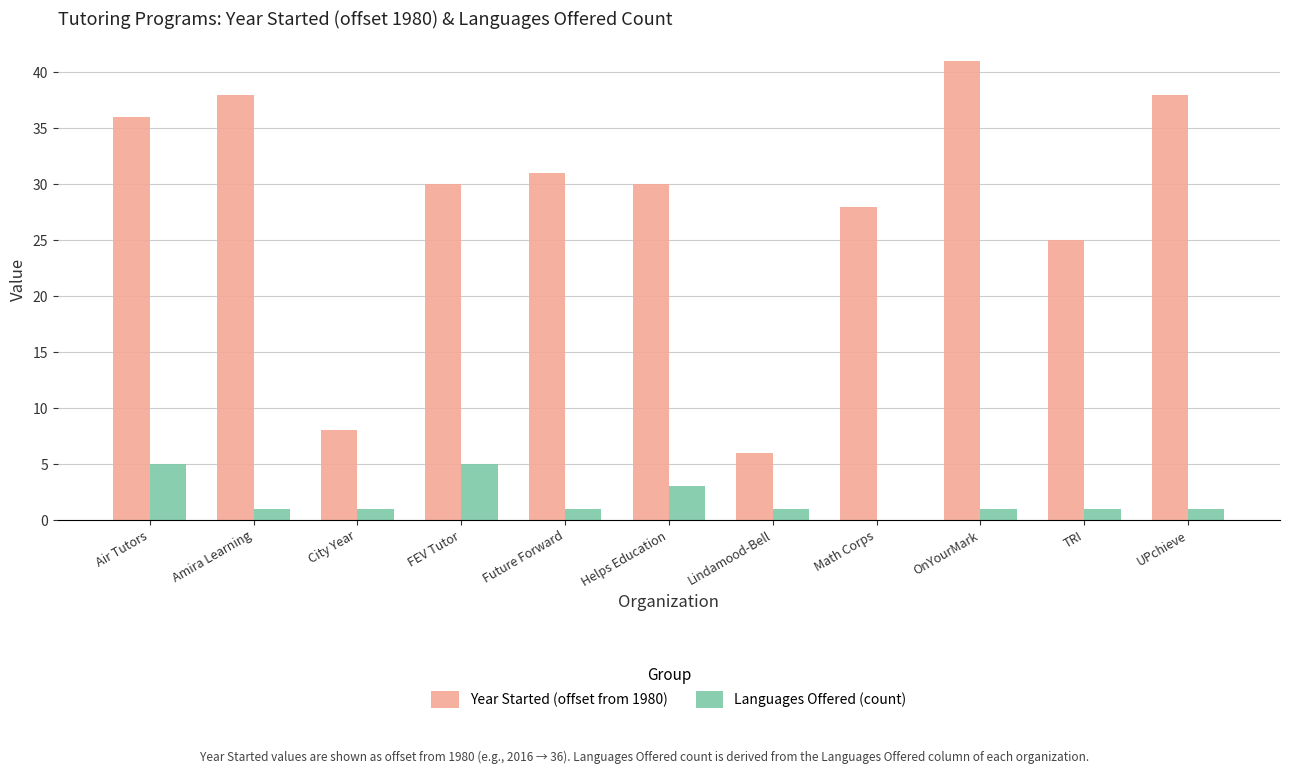

Read the Languages Offered (count) value at City Year.

1